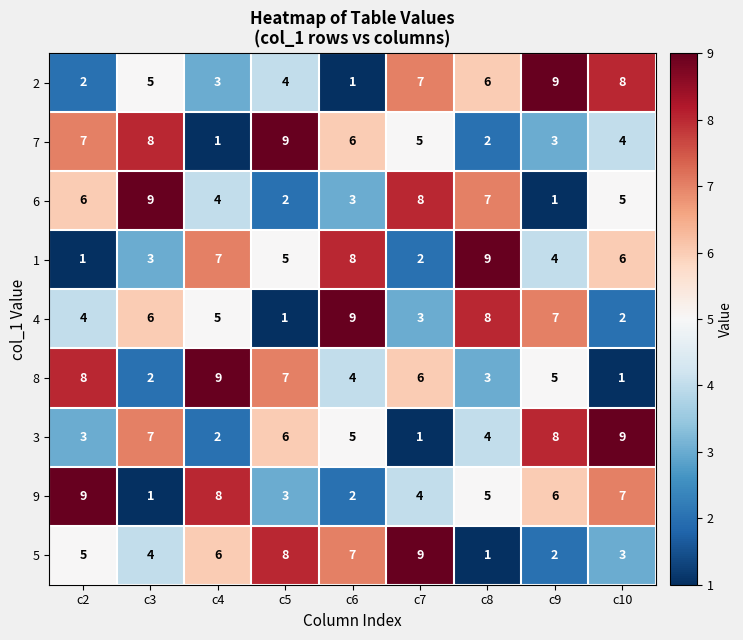

How many categories are shown in the chart?

9